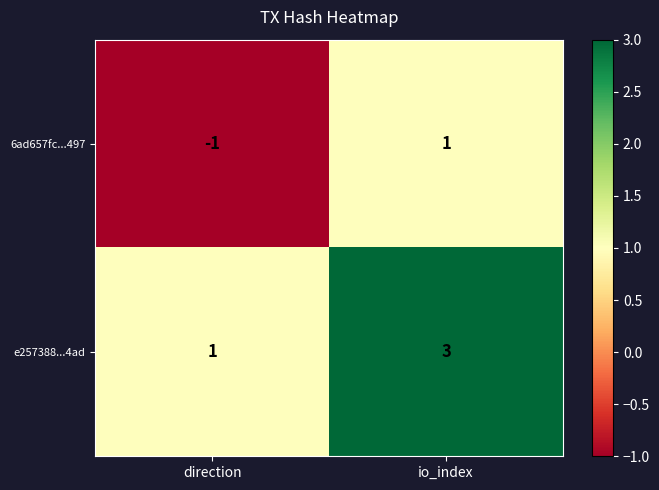

Which category has the highest value in the 6ad657fc...497 series?

io_index